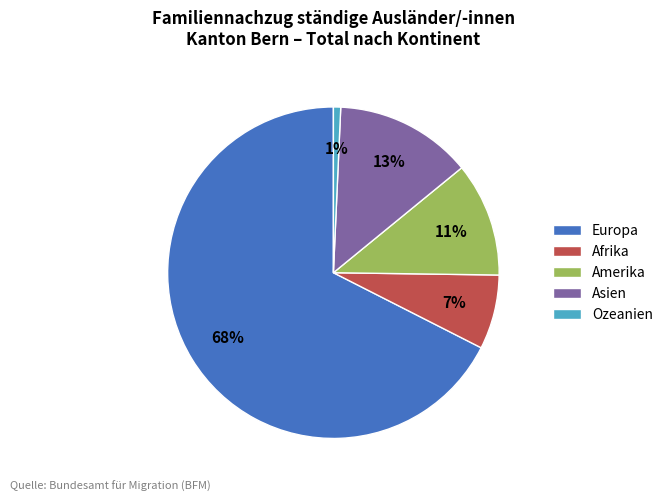

Between Europa and Ozeanien, which is larger?

Europa